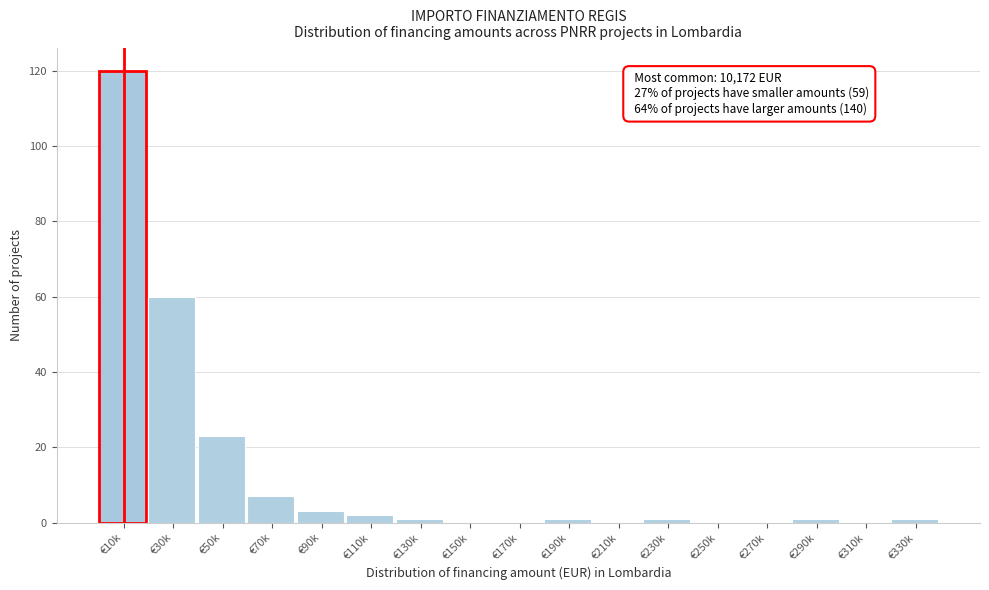

Reading left to right, what are all the values shown in this chart?

€10k=120	€30k=60	€50k=23	€70k=7	€90k=3	€110k=2	€130k=1	€150k=0	€170k=0	€190k=1	€210k=0	€230k=1	€250k=0	€270k=0	€290k=1	€310k=0	€330k=1